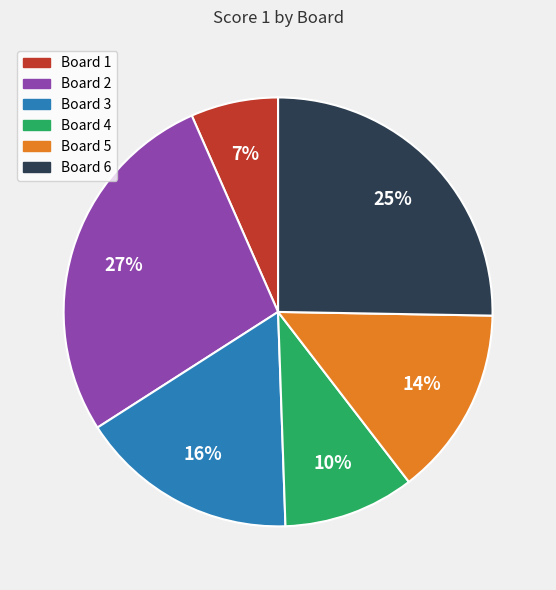

Do Board 4 and Board 5 together represent more than half of the pie?

No